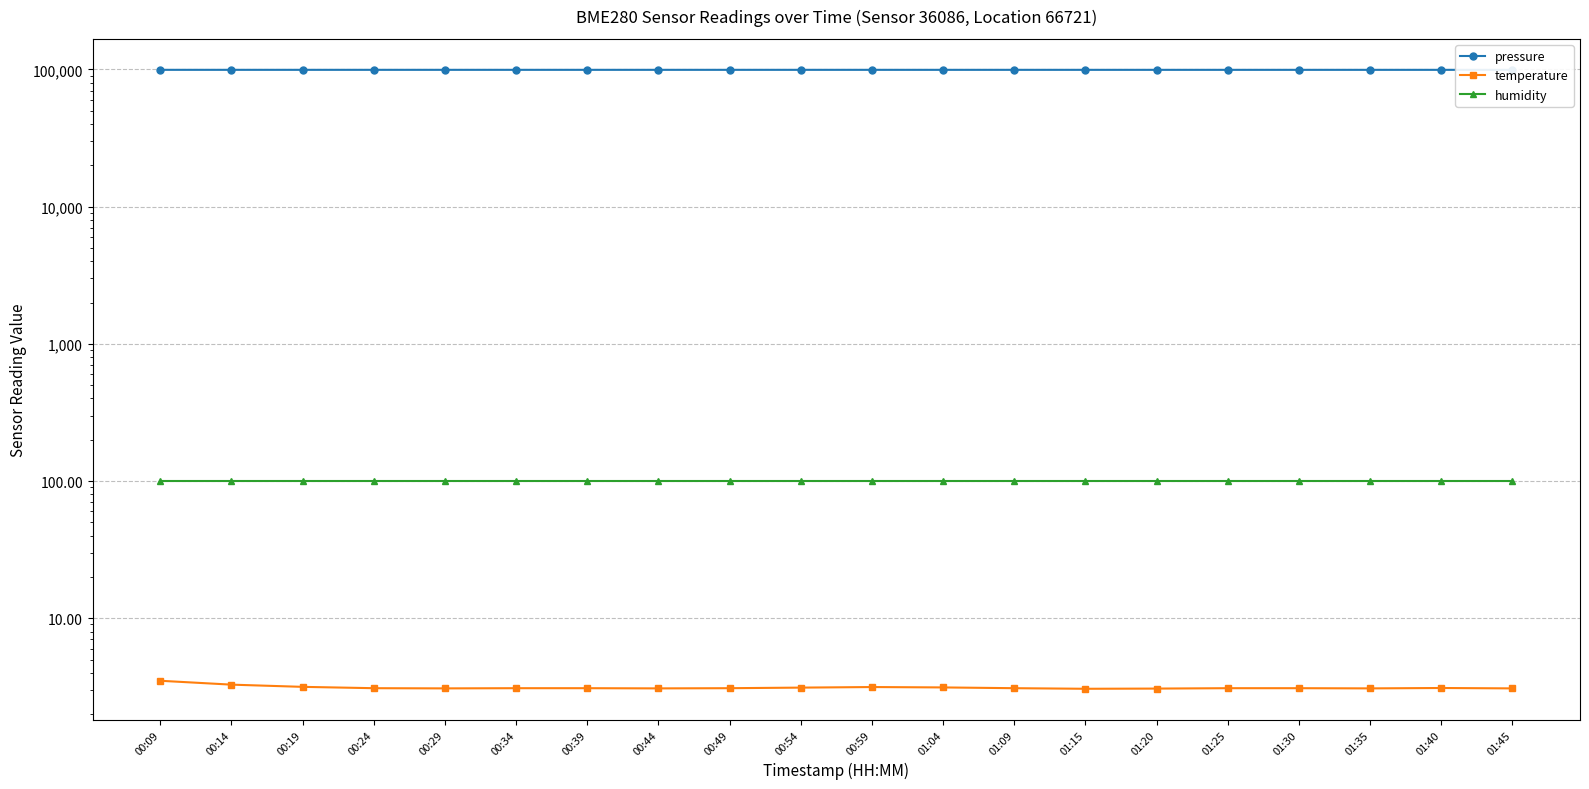

What is the label of the 13th point from the left?

01:09